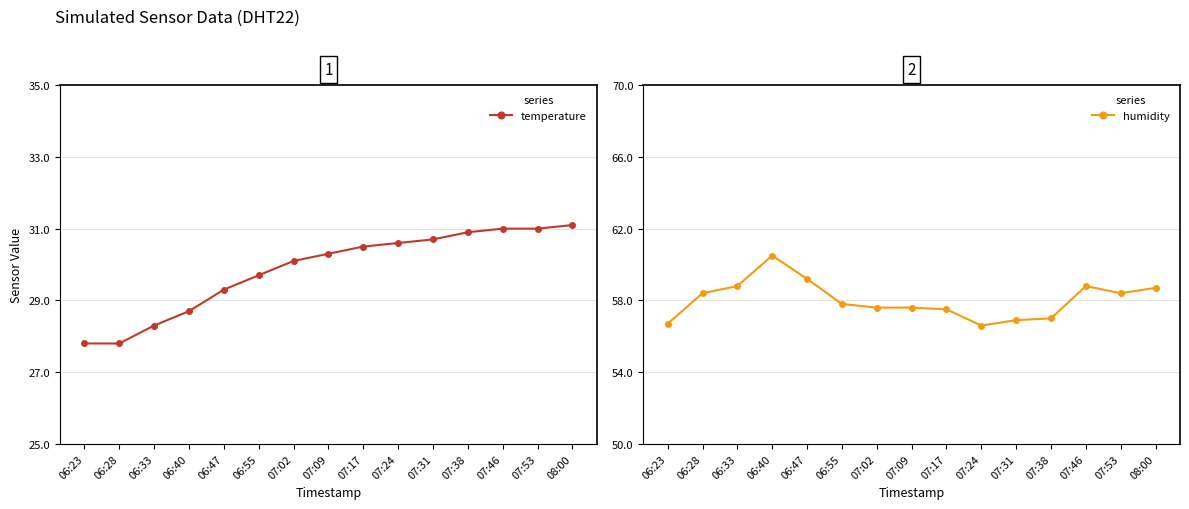

Reading left to right, transcribe all the data shown in this chart.

temperature: 27.8	27.8	28.3	28.7	29.3	29.7	30.1	30.3	30.5	30.6	30.7	30.9	31.0	31.0	31.1
humidity: 56.7	58.4	58.8	60.5	59.2	57.8	57.6	57.6	57.5	56.6	56.9	57.0	58.8	58.4	58.7